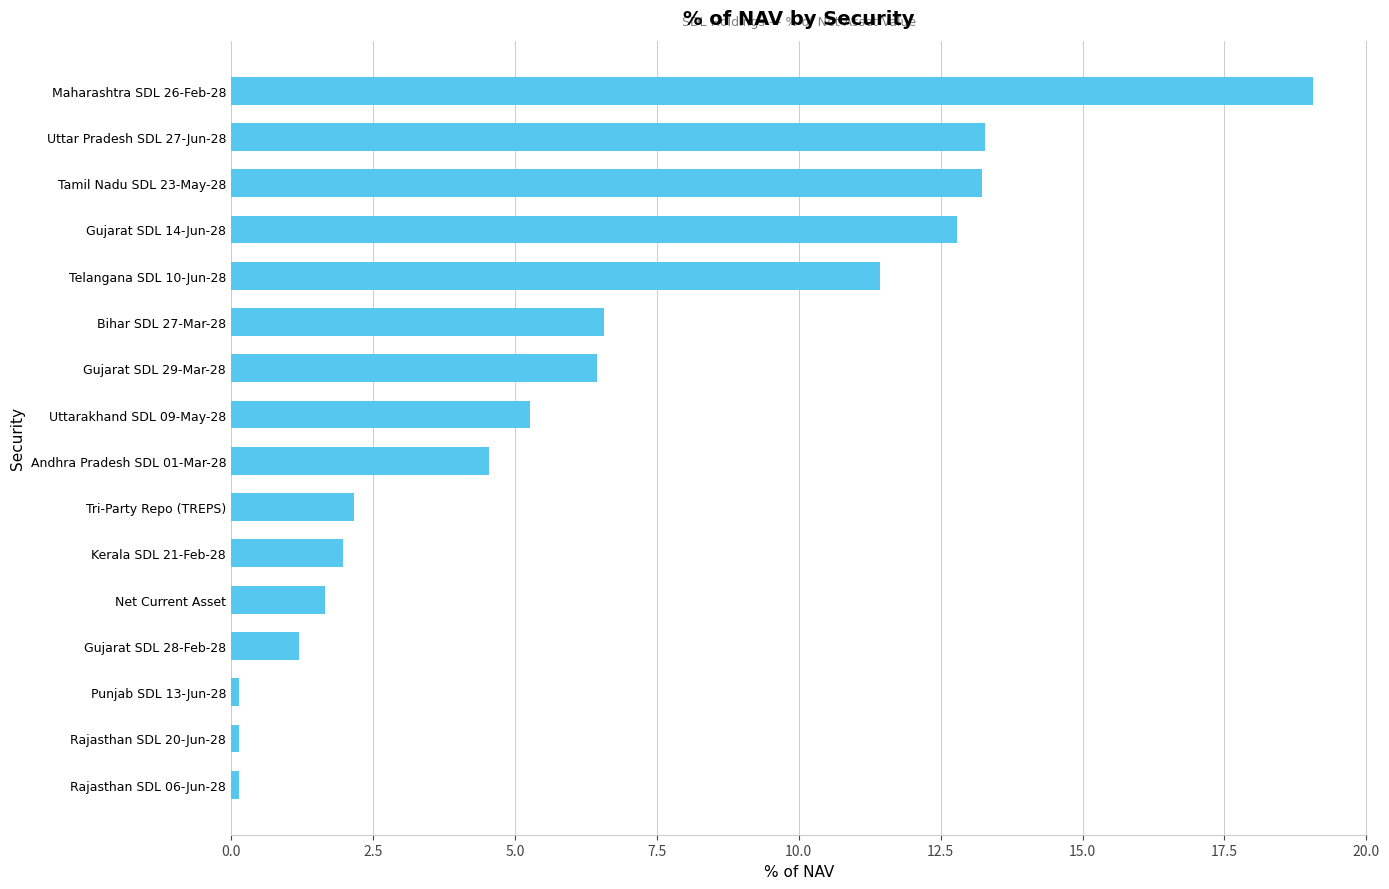

True or false: the data shows 3.6 at Telangana SDL 10-Jun-28.

False